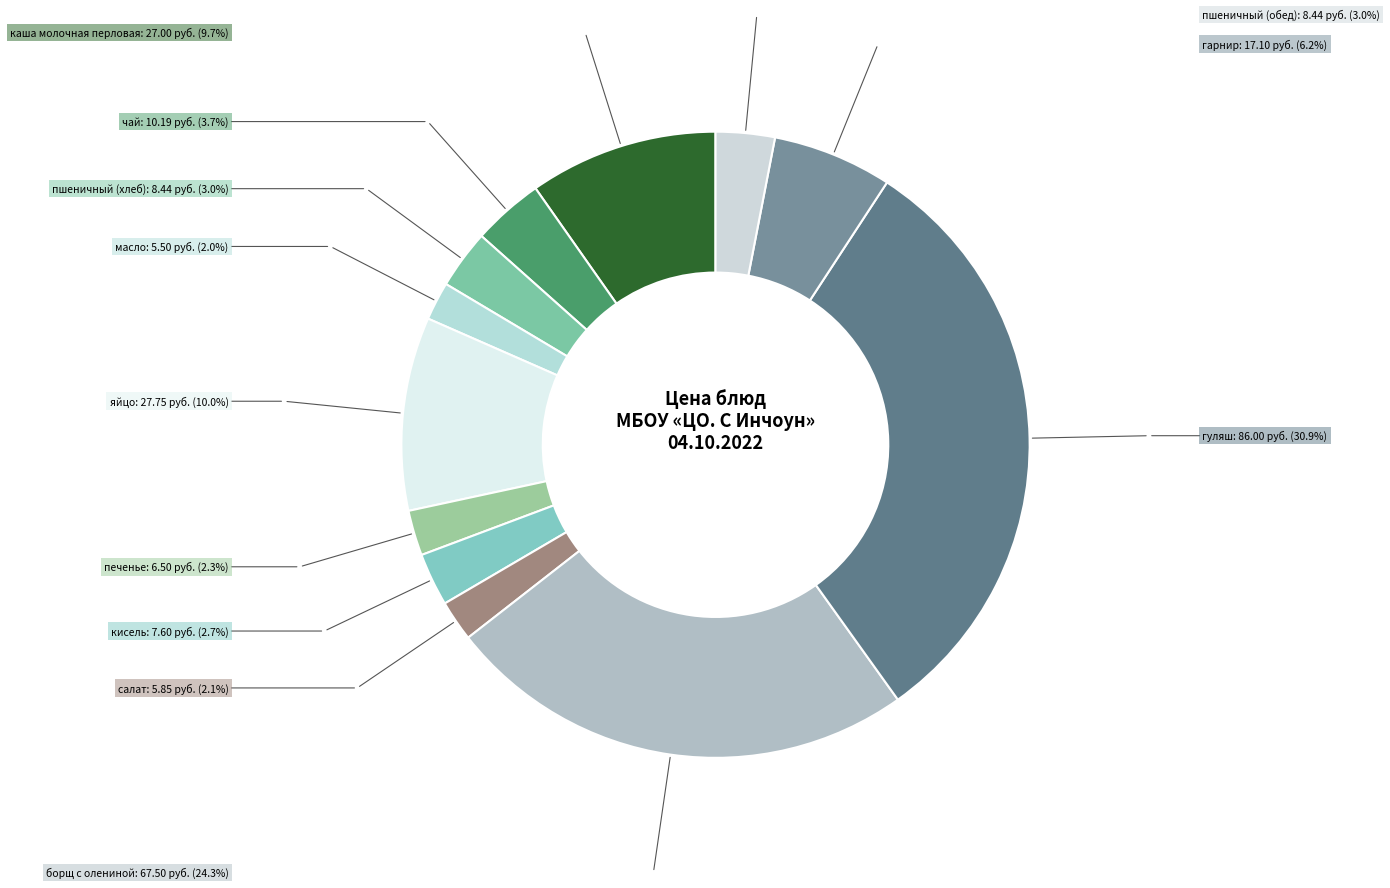

What is the largest slice in the pie chart?

гуляш